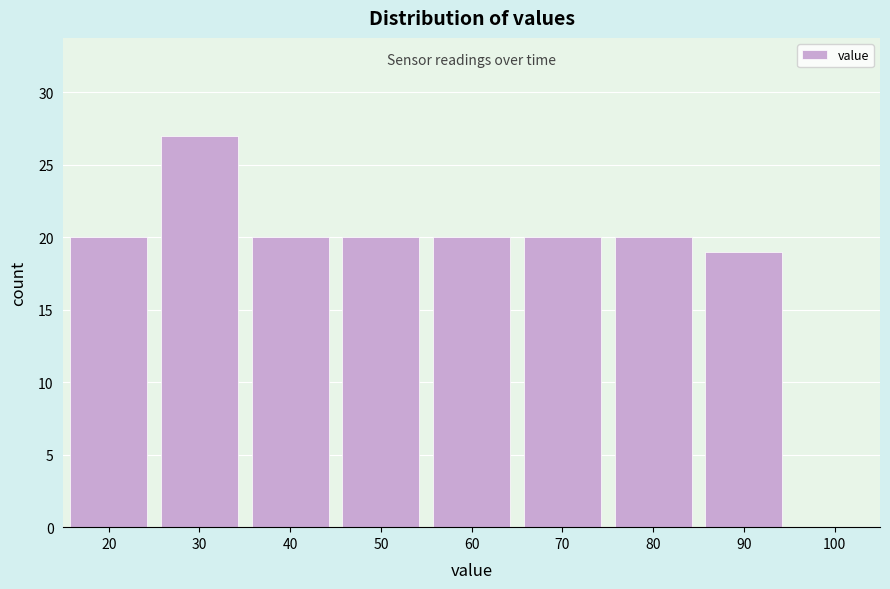

Reading left to right, transcribe this chart: for each bar, give the range it covers on the x-axis and its height. The values are not printed on the chart, so give them approximately, as read against the axis.

15 to 25: 20
25 to 35: 27
35 to 45: 20
45 to 55: 20
55 to 65: 20
65 to 75: 20
75 to 85: 20
85 to 95: 19
95 to 105: 0